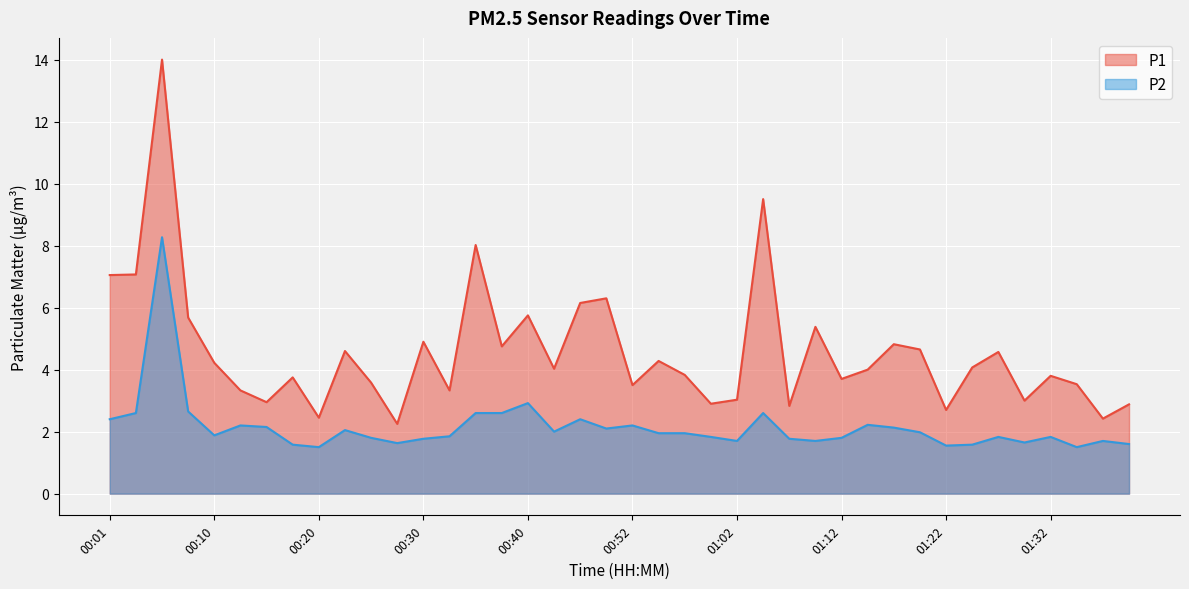

What is the average value of the P1 series?

4.6